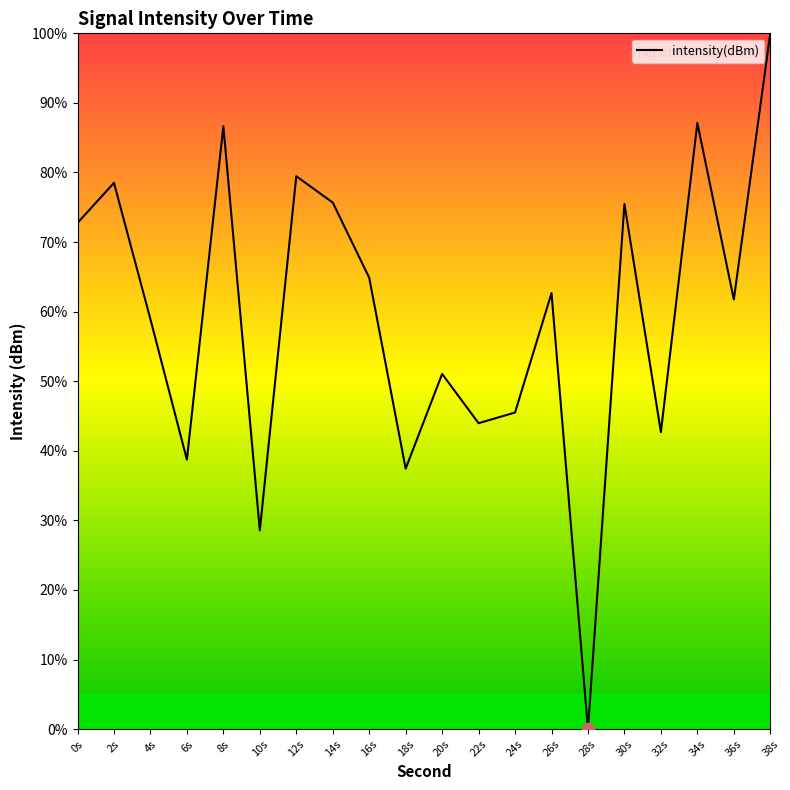

What is the change in value from 24s to 32s?

-2.8